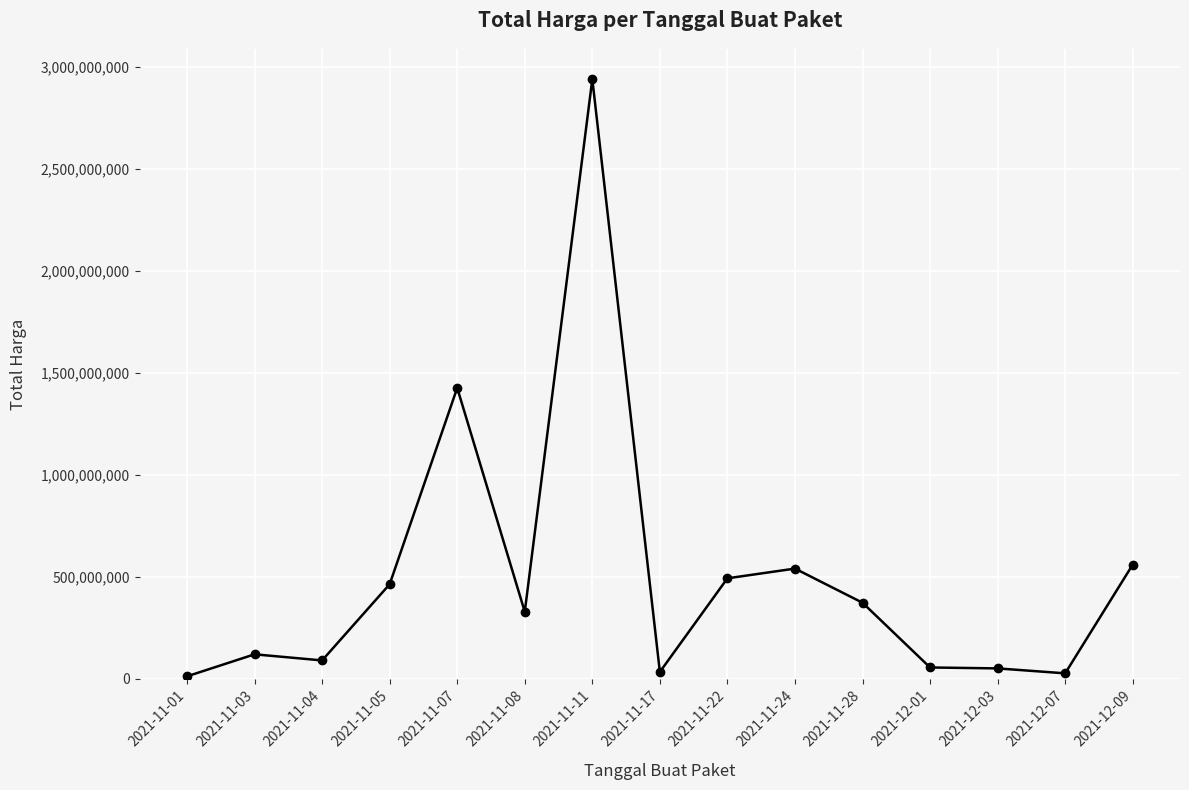

How many distinct data groups are displayed?

1